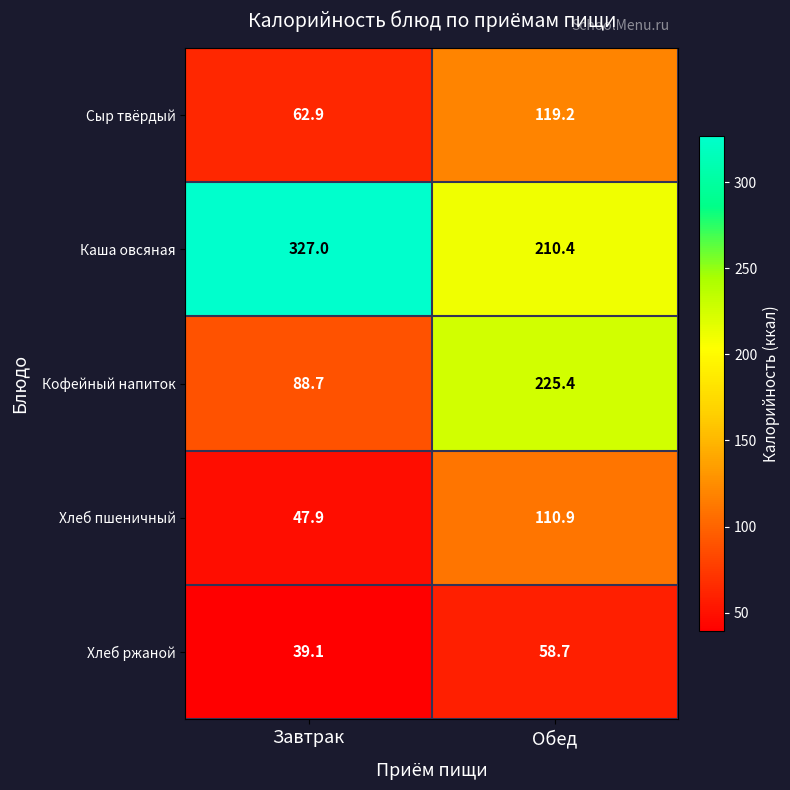

What is the difference between the maximum and minimum values in the Сыр твёрдый series?

56.3